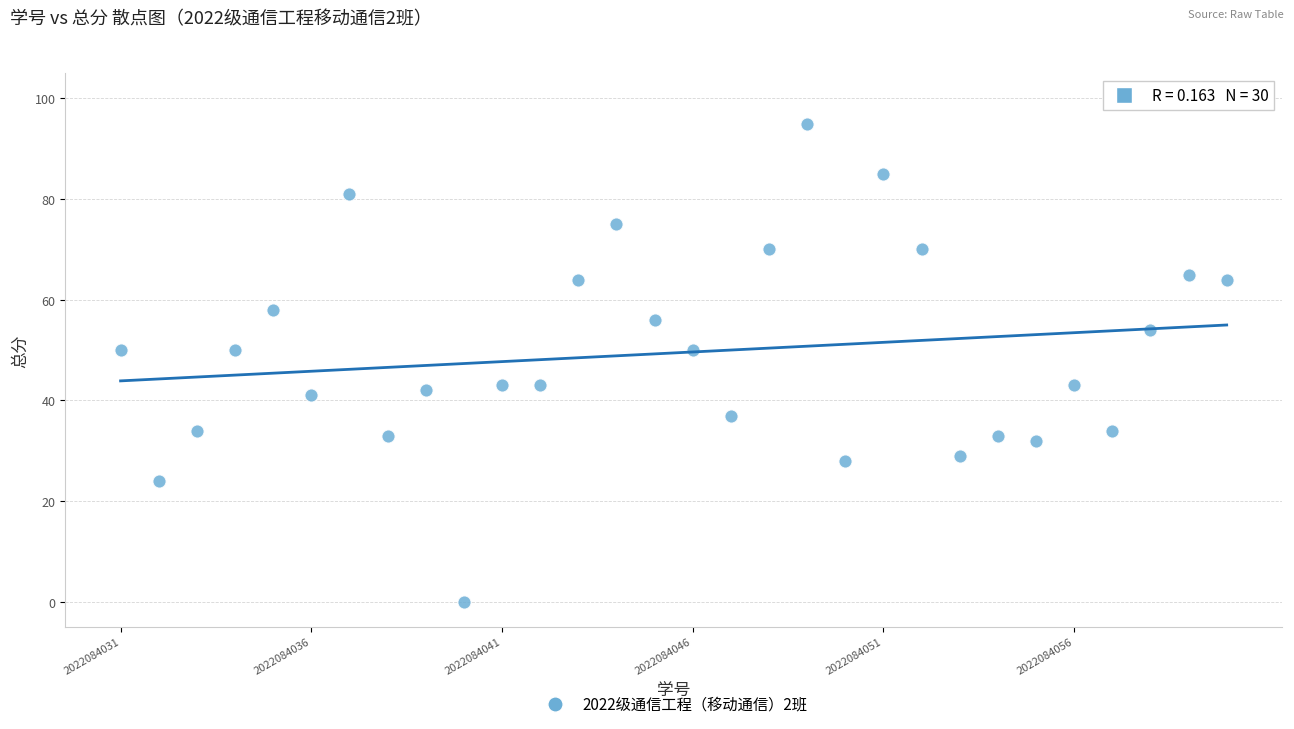

What is the range of Y values (max minus min)?

95